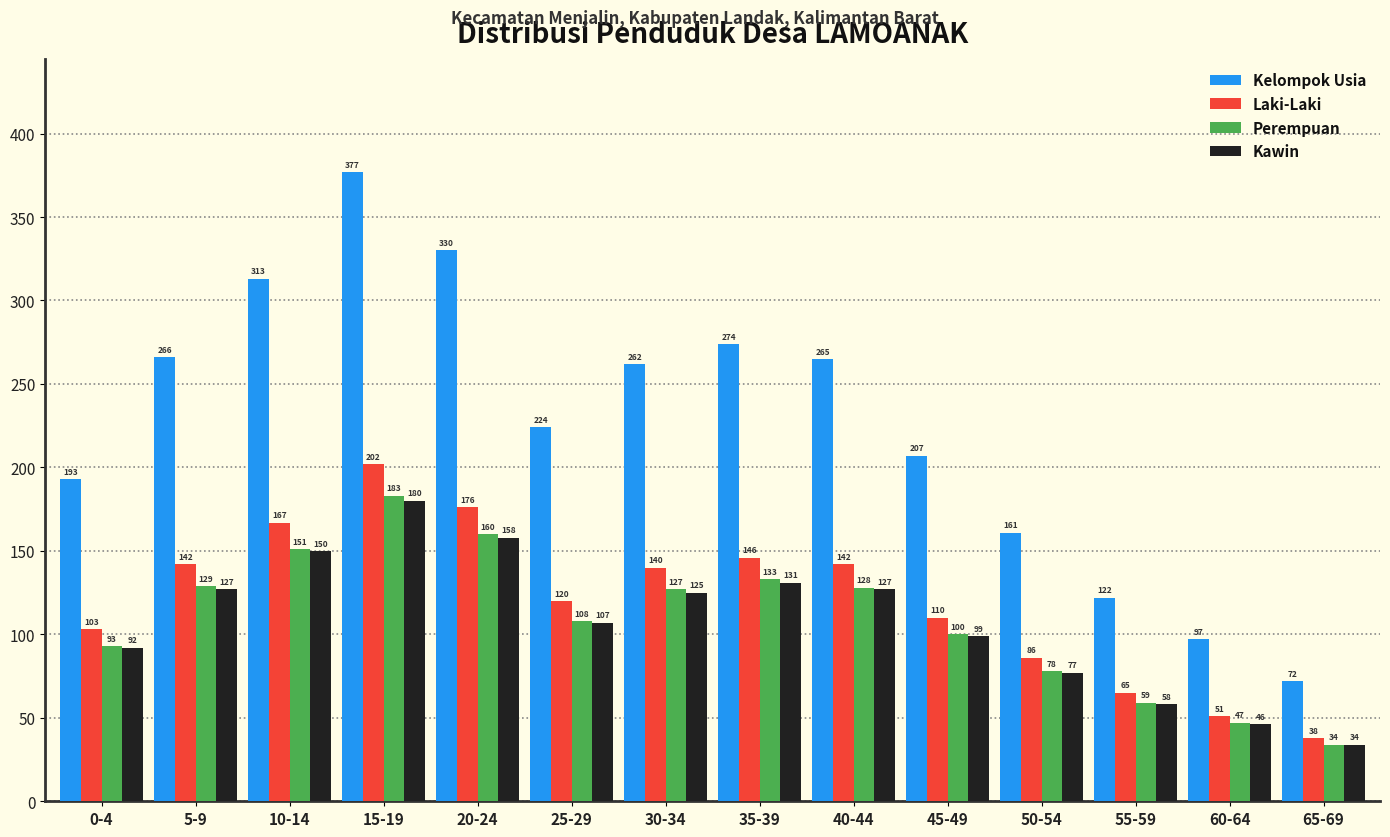

Rank the series by their maximum value, from lowest to highest.

Kawin, Perempuan, Laki-Laki, Kelompok Usia